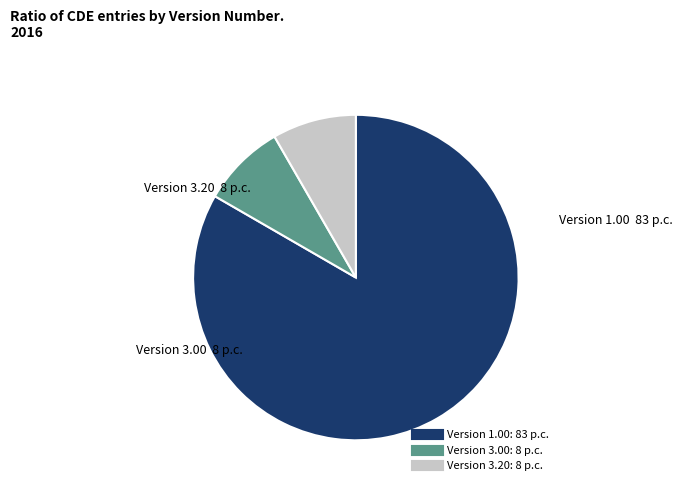

Is there a majority slice in this chart?

Yes